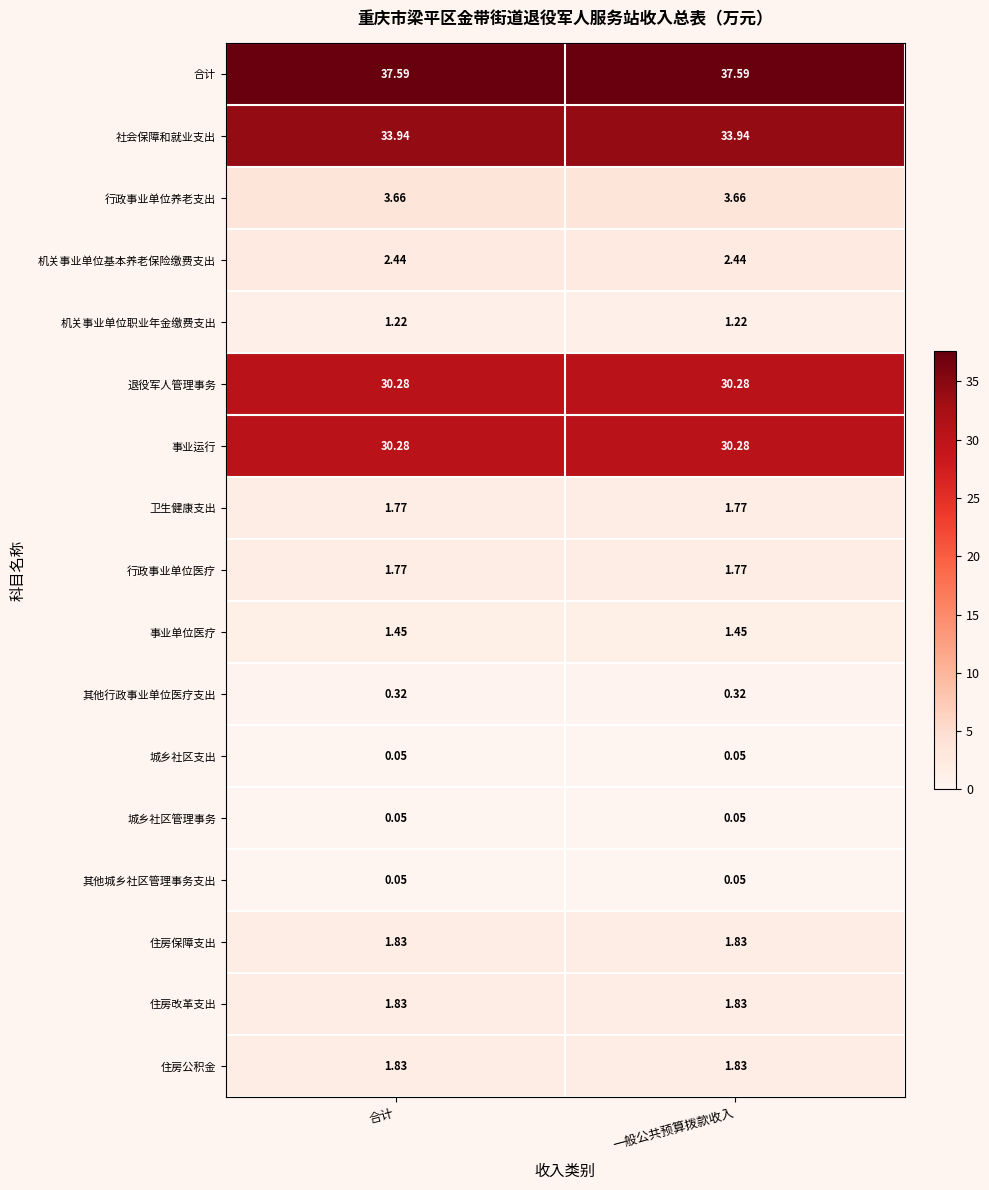

Which series has the largest total across all categories?

合计